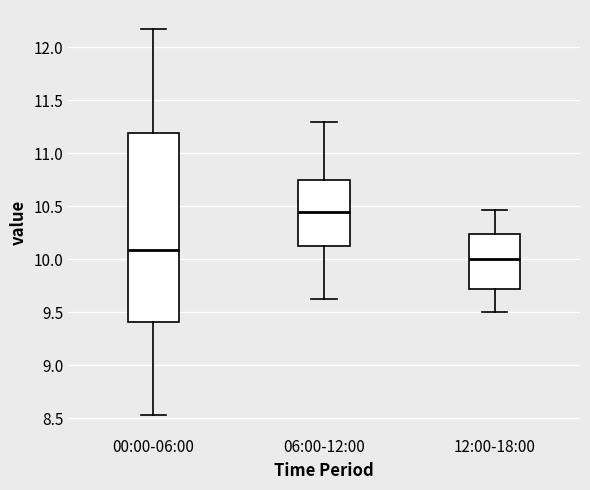

Which box is the tallest, from its lower edge to its upper edge?

00:00-06:00